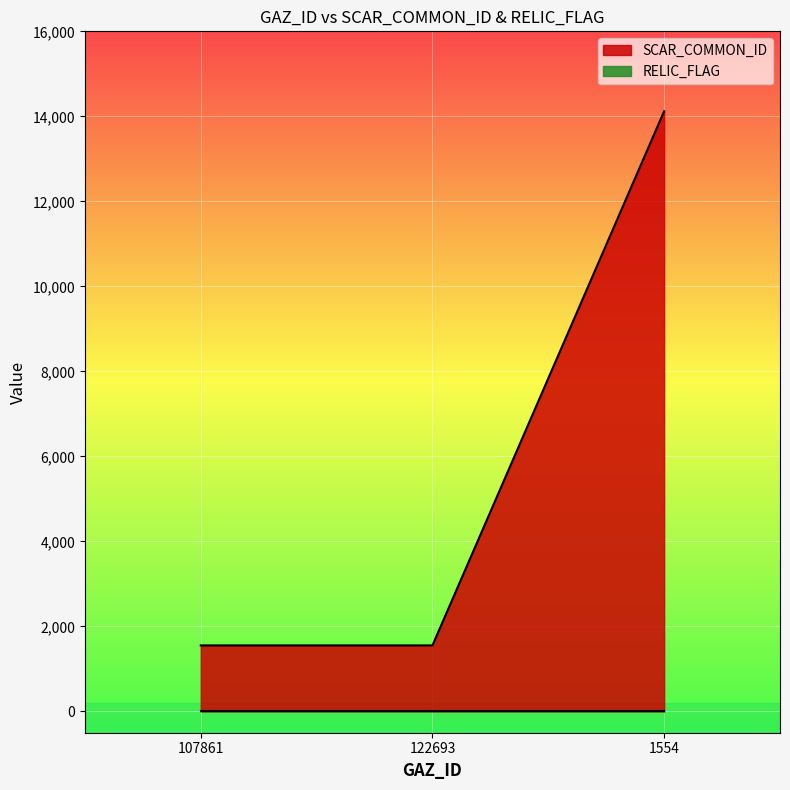

Reading left to right, transcribe all the data shown in this chart.

107861=1554	122693=1554	1554=14121